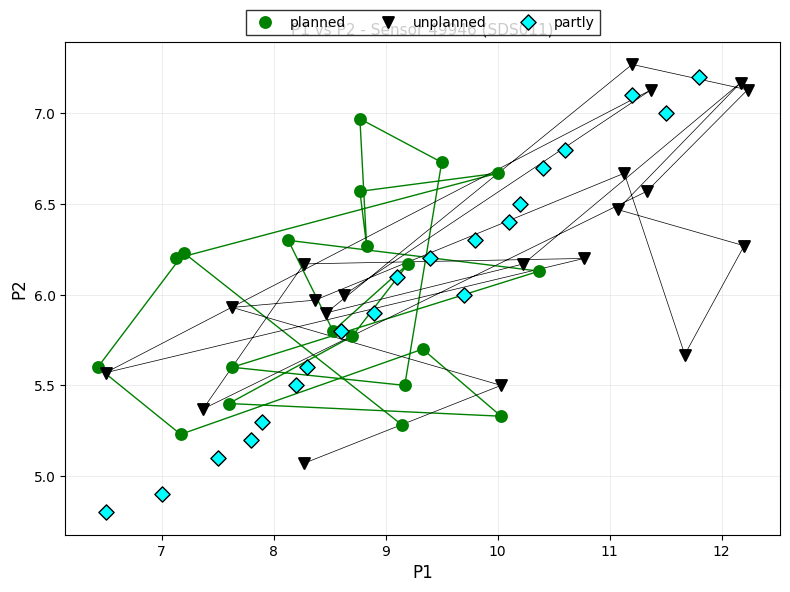

Which series contains the highest Y value?

unplanned